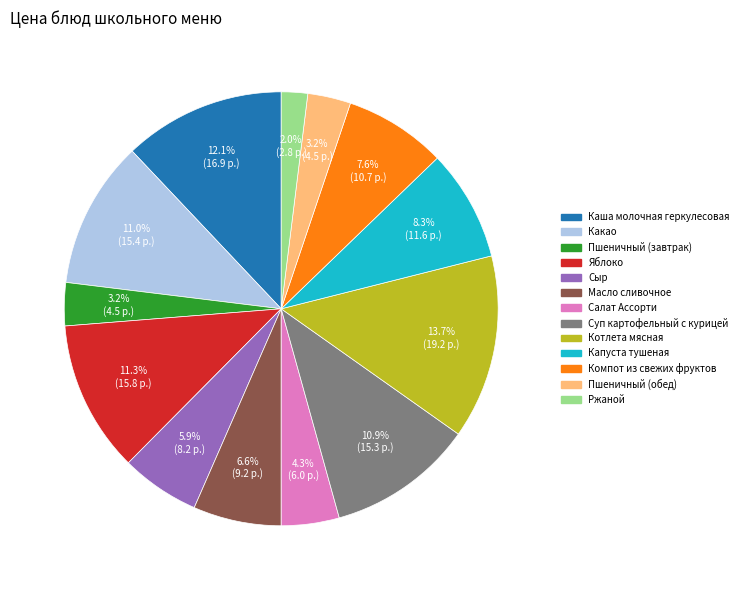

Do Котлета мясная and Масло сливочное together represent more than half of the pie?

No